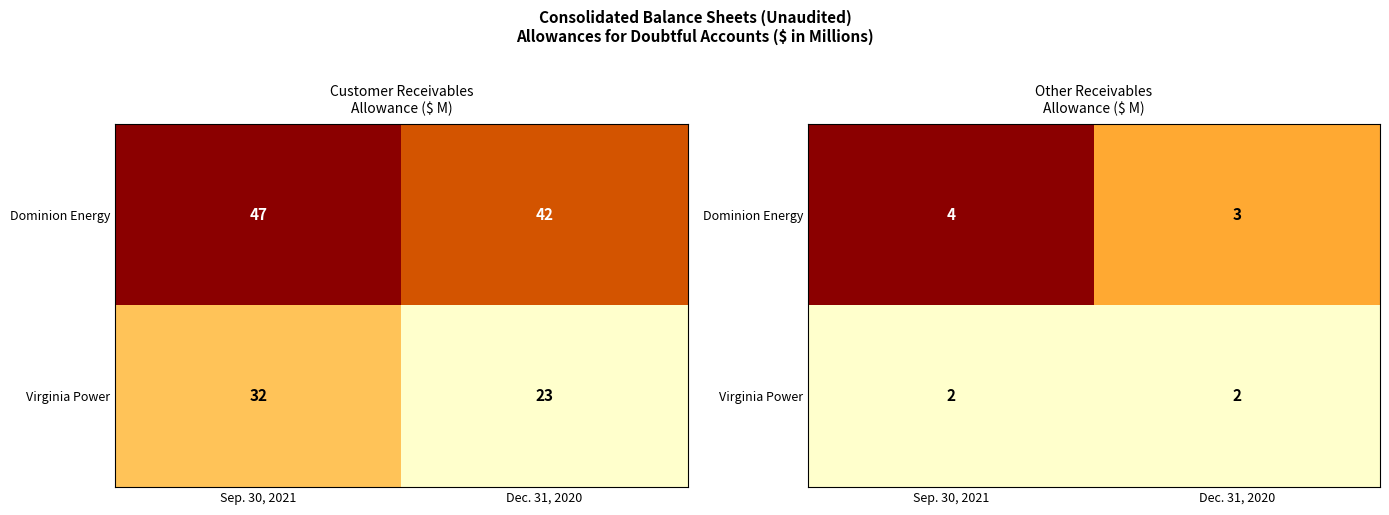

Is it true that Virginia Power equals 3 at Dec. 31, 2020?

False